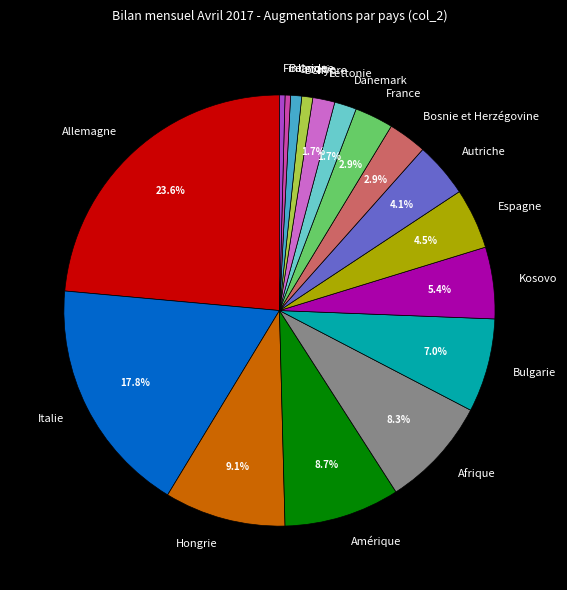

What is the largest slice in the pie chart?

Allemagne